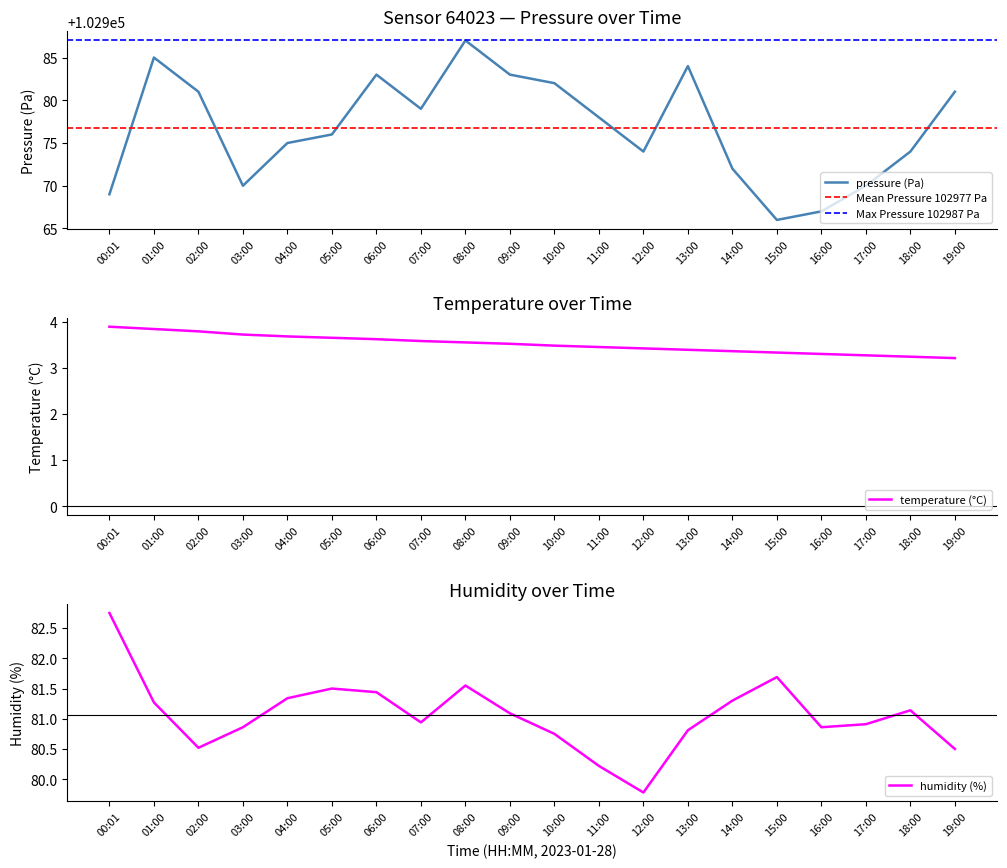

How many temperature values are between 3 and 4?

20